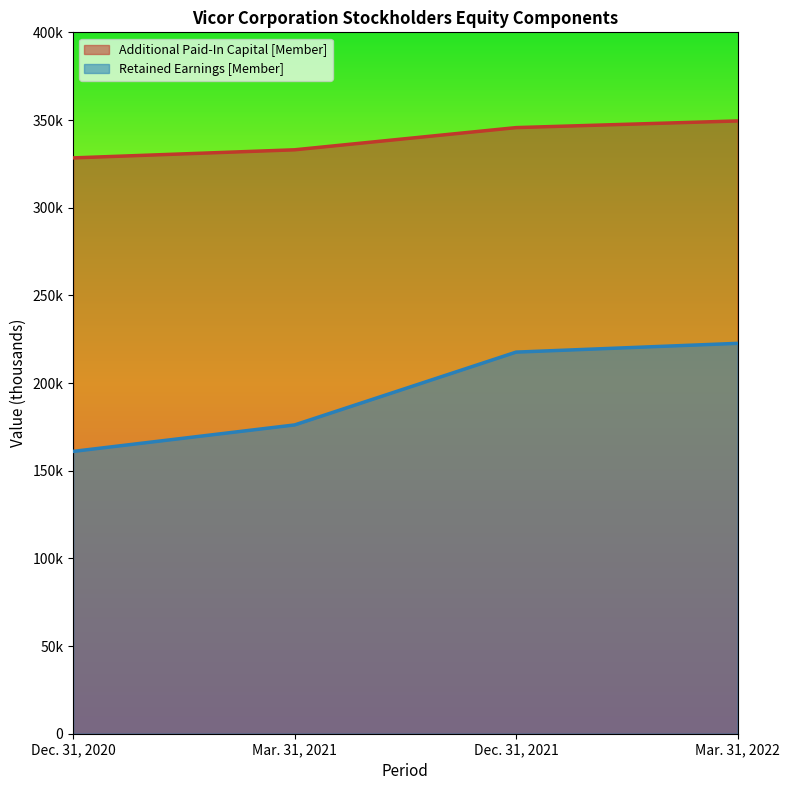

Does the chart display data point markers on the line(s)?

No